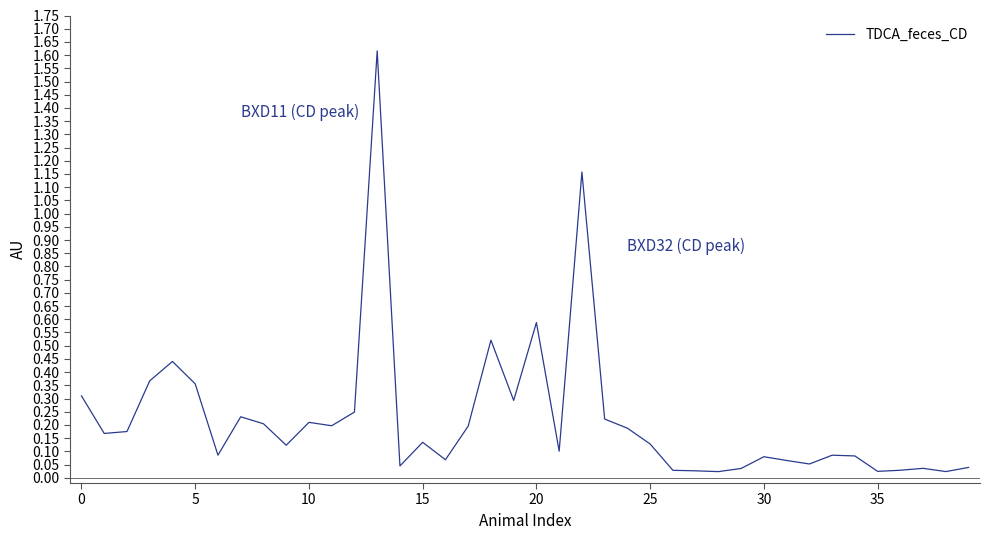

What is the maximum value shown in the chart?

1.6